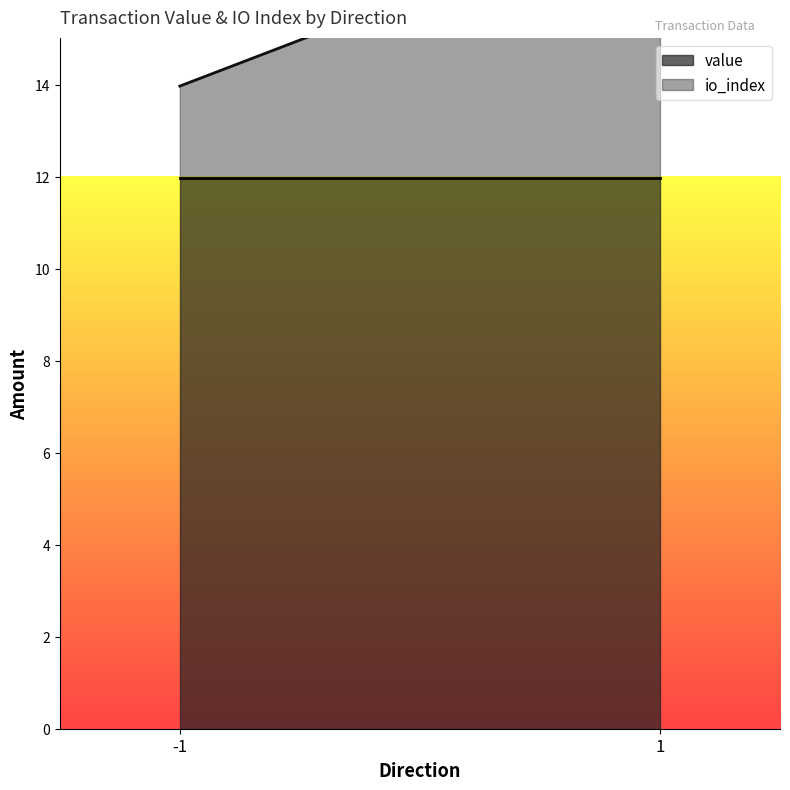

Rank the series by their maximum value, from highest to lowest.

value, io_index